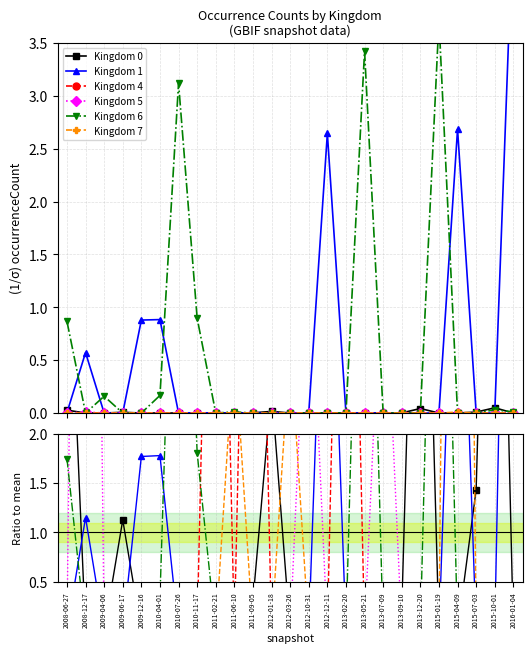

Reading left to right, transcribe all the data shown in this chart.

Kingdom 0: 2008-06-27=4.4	2008-12-17=0.0	2009-04-06=0.0	2009-06-17=1.1	2009-12-16=0.0	2010-04-01=0.0	2010-07-26=0.0	2010-11-17=0.0	2011-02-21=0.2	2011-06-10=0.0	2011-09-05=0.3	2012-01-18=2.5	2012-03-26=0.0	2012-10-31=0.0	2012-12-11=0.0	2013-02-20=0.0	2013-05-21=0.0	2013-07-09=0.0	2013-09-10=0.2	2013-12-20=6.9	2015-01-19=0.0	2015-04-09=0.0	2015-07-03=1.4	2015-10-01=8.0	2016-01-04=0.0
Kingdom 1: 2008-06-27=0.0	2008-12-17=1.2	2009-04-06=0.0	2009-06-17=0.0	2009-12-16=1.8	2010-04-01=1.8	2010-07-26=0.0	2010-11-17=0.0	2011-02-21=0.0	2011-06-10=0.0	2011-09-05=0.0	2012-01-18=0.0	2012-03-26=0.0	2012-10-31=0.0	2012-12-11=5.3	2013-02-20=0.0	2013-05-21=0.0	2013-07-09=0.0	2013-09-10=0.0	2013-12-20=0.0	2015-01-19=0.0	2015-04-09=5.4	2015-07-03=0.0	2015-10-01=0.0	2016-01-04=9.6
Kingdom 4: 2008-06-27=0.0	2008-12-17=0.0	2009-04-06=0.0	2009-06-17=0.0	2009-12-16=0.0	2010-04-01=0.0	2010-07-26=0.0	2010-11-17=0.0	2011-02-21=8.3	2011-06-10=0.0	2011-09-05=8.3	2012-01-18=0.0	2012-03-26=0.0	2012-10-31=0.0	2012-12-11=0.0	2013-02-20=8.3	2013-05-21=0.0	2013-07-09=0.0	2013-09-10=0.0	2013-12-20=0.0	2015-01-19=0.0	2015-04-09=0.0	2015-07-03=0.0	2015-10-01=0.0	2016-01-04=0.0
Kingdom 5: 2008-06-27=0.0	2008-12-17=16.7	2009-04-06=0.0	2009-06-17=0.0	2009-12-16=0.0	2010-04-01=0.0	2010-07-26=0.0	2010-11-17=0.0	2011-02-21=0.0	2011-06-10=0.0	2011-09-05=0.0	2012-01-18=0.0	2012-03-26=0.0	2012-10-31=4.2	2012-12-11=0.0	2013-02-20=0.0	2013-05-21=0.0	2013-07-09=4.2	2013-09-10=0.0	2013-12-20=0.0	2015-01-19=0.0	2015-04-09=0.0	2015-07-03=0.0	2015-10-01=0.0	2016-01-04=0.0
Kingdom 6: 2008-06-27=1.7	2008-12-17=0.0	2009-04-06=0.3	2009-06-17=0.0	2009-12-16=0.0	2010-04-01=0.3	2010-07-26=6.3	2010-11-17=1.8	2011-02-21=0.0	2011-06-10=0.0	2011-09-05=0.0	2012-01-18=0.0	2012-03-26=0.0	2012-10-31=0.0	2012-12-11=0.0	2013-02-20=0.0	2013-05-21=6.9	2013-07-09=0.0	2013-09-10=0.0	2013-12-20=0.0	2015-01-19=7.5	2015-04-09=0.0	2015-07-03=0.0	2015-10-01=0.1	2016-01-04=0.0
Kingdom 7: 2008-06-27=0.0	2008-12-17=0.0	2009-04-06=0.0	2009-06-17=0.0	2009-12-16=0.0	2010-04-01=0.0	2010-07-26=0.0	2010-11-17=0.0	2011-02-21=0.0	2011-06-10=2.9	2011-09-05=0.0	2012-01-18=0.0	2012-03-26=2.9	2012-10-31=0.0	2012-12-11=0.0	2013-02-20=0.0	2013-05-21=0.0	2013-07-09=0.0	2013-09-10=0.0	2013-12-20=0.0	2015-01-19=0.0	2015-04-09=19.1	2015-07-03=0.0	2015-10-01=0.0	2016-01-04=0.0